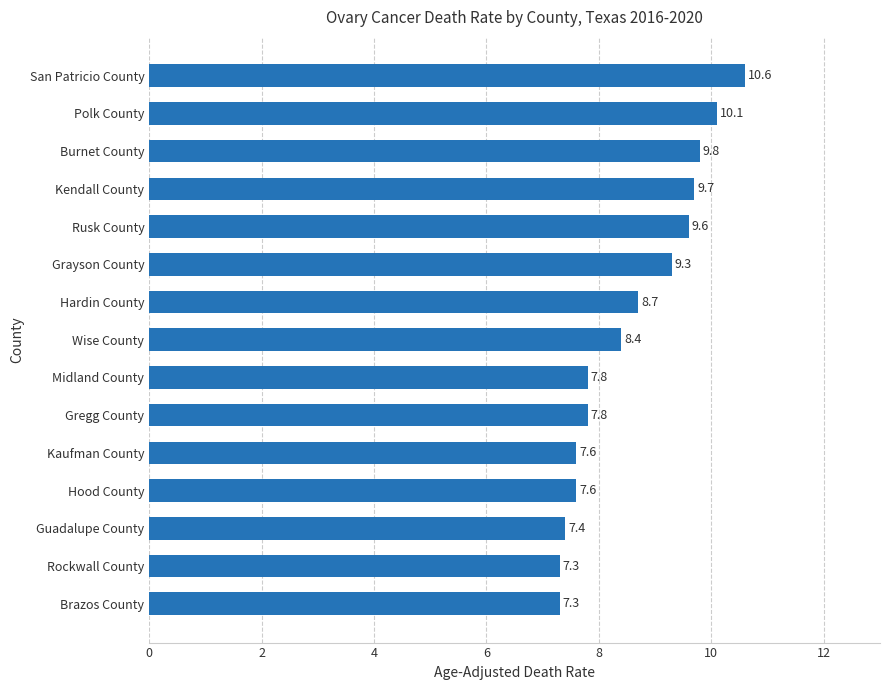

Reading bottom to top, what are all the values shown in this chart?

7.3	7.3	7.4	7.6	7.6	7.8	7.8	8.4	8.7	9.3	9.6	9.7	9.8	10.1	10.6